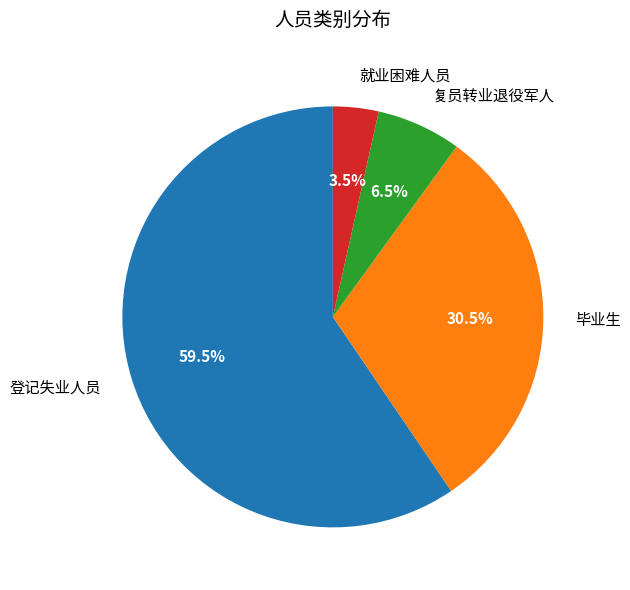

Is 就业困难人员 the majority of the pie?

No